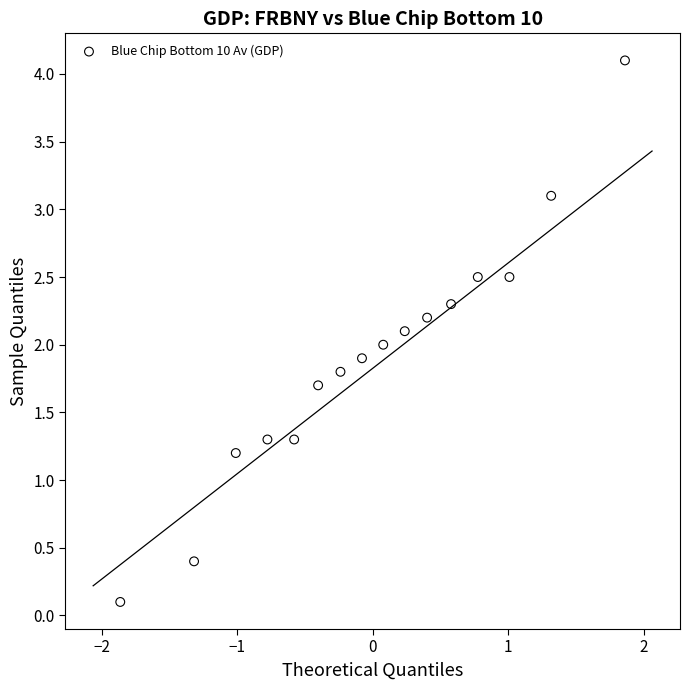

What is the range of Y values (max minus min)?

4.0